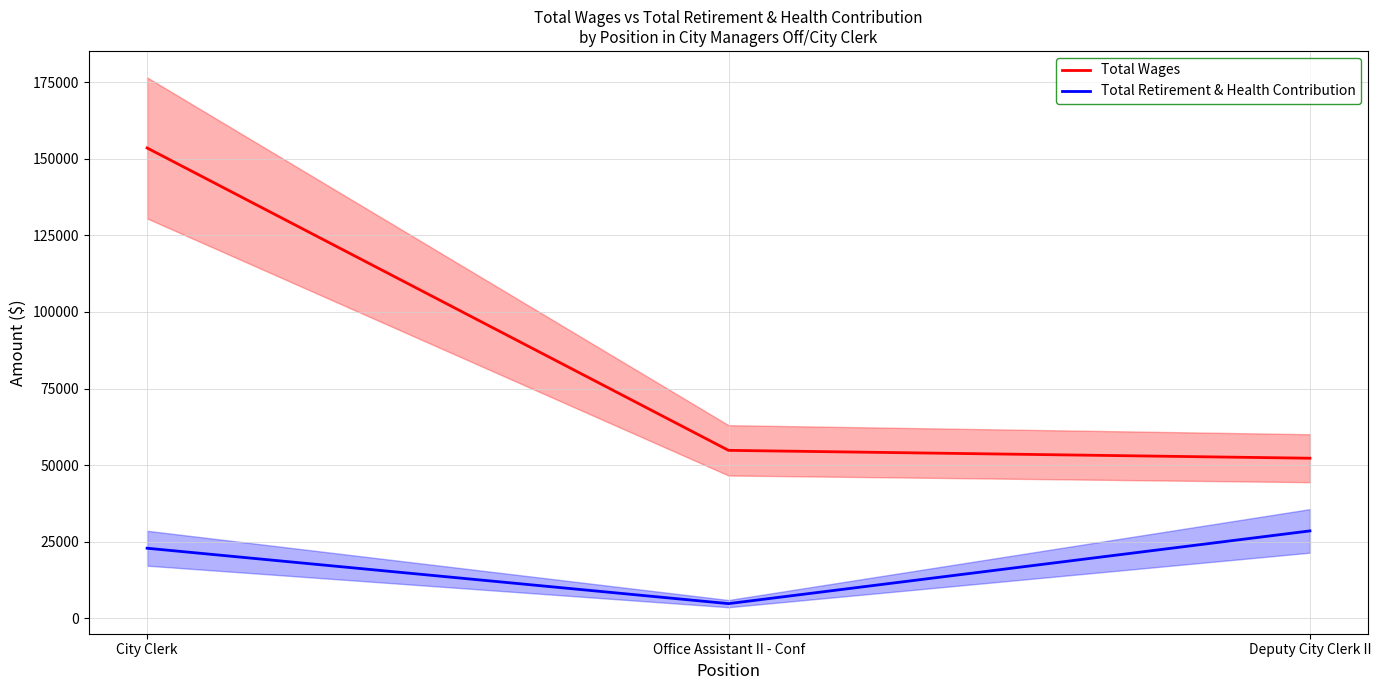

How many lines are shown in the chart?

2